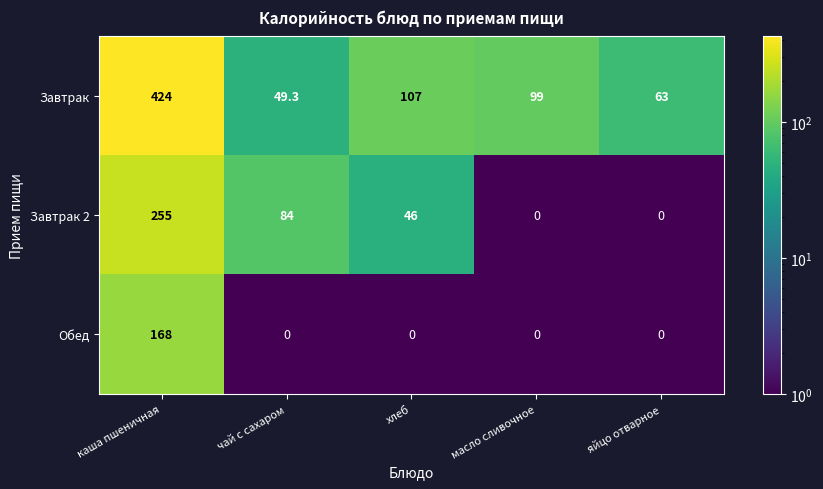

The value of Обед at масло сливочное is 63.3. True or false?

False